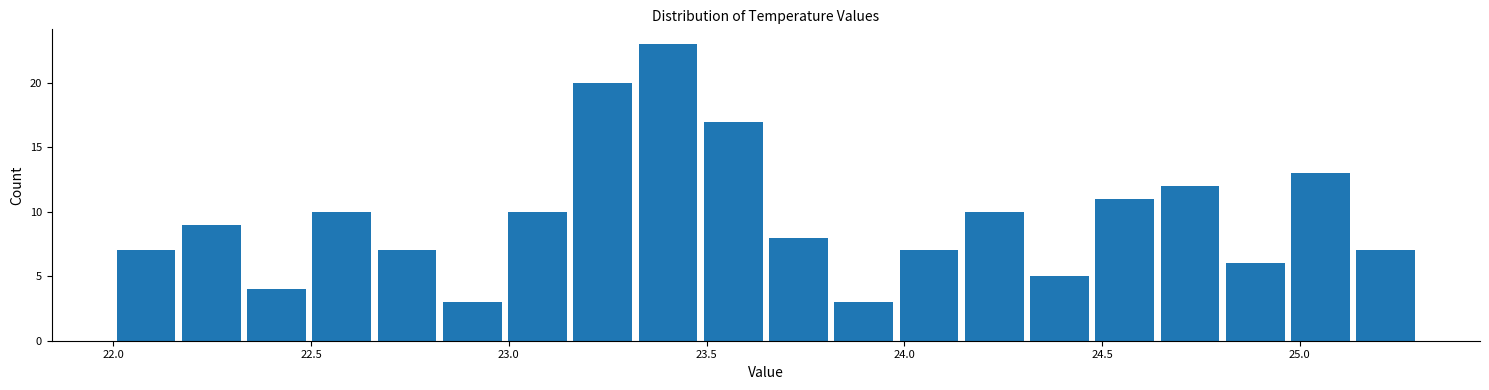

Read against the x-axis, roughly where is the centre of the tallest bar?

23.40